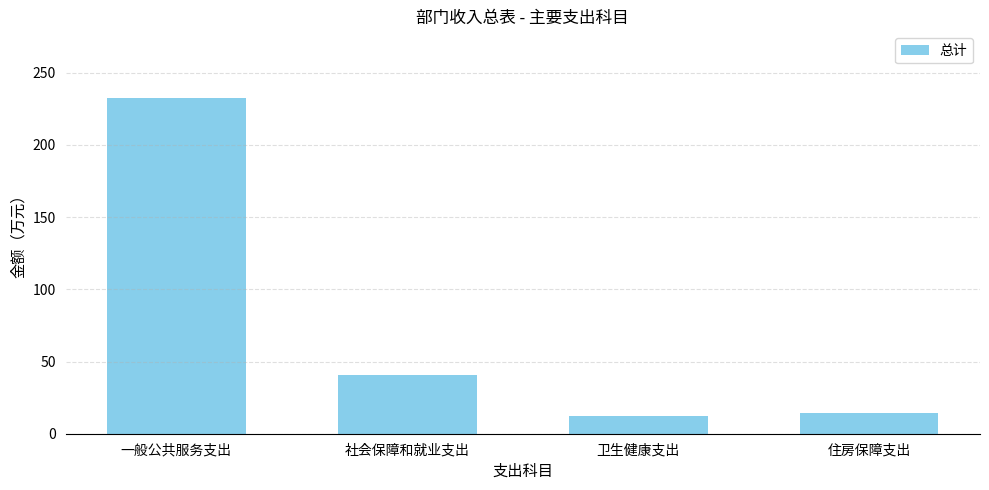

Does the chart contain any negative values?

No